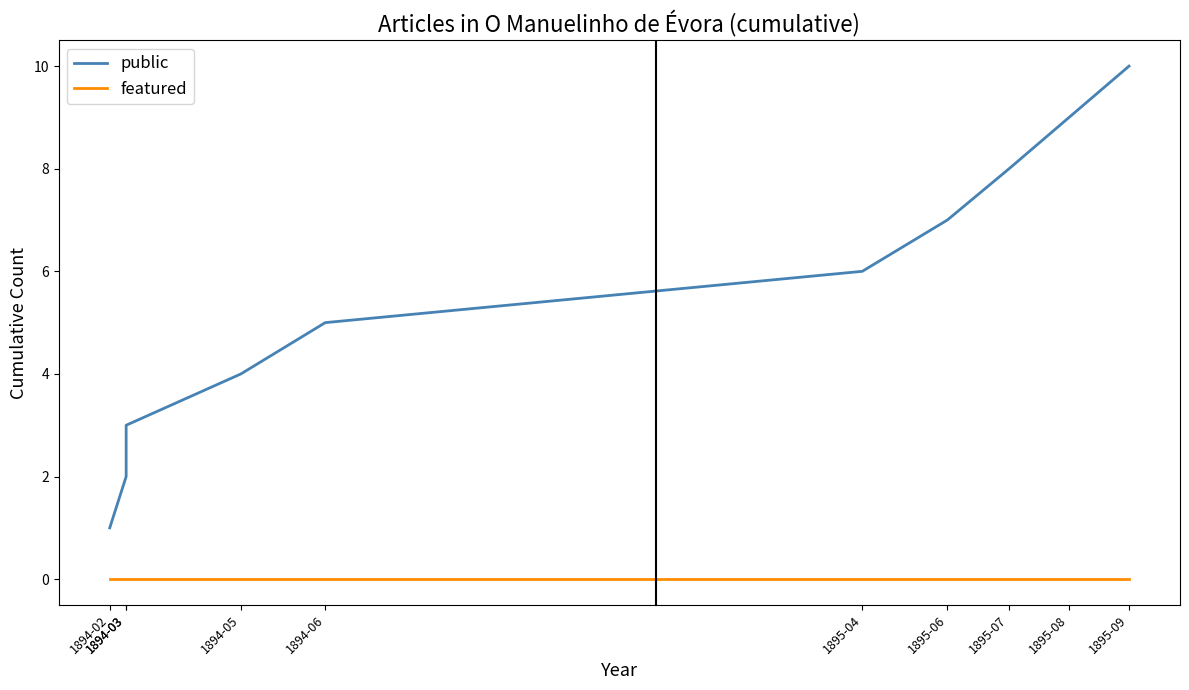

Which series has the largest total across all categories?

public